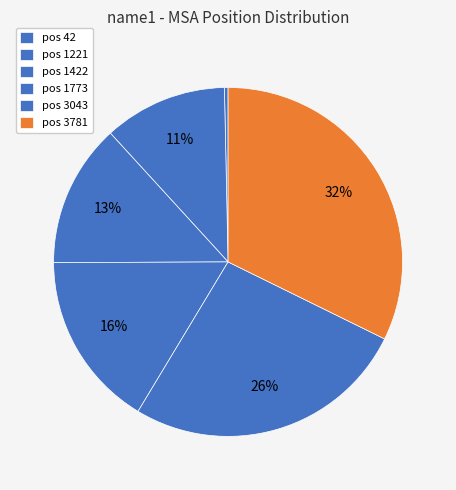

How many slices are in this pie chart?

6